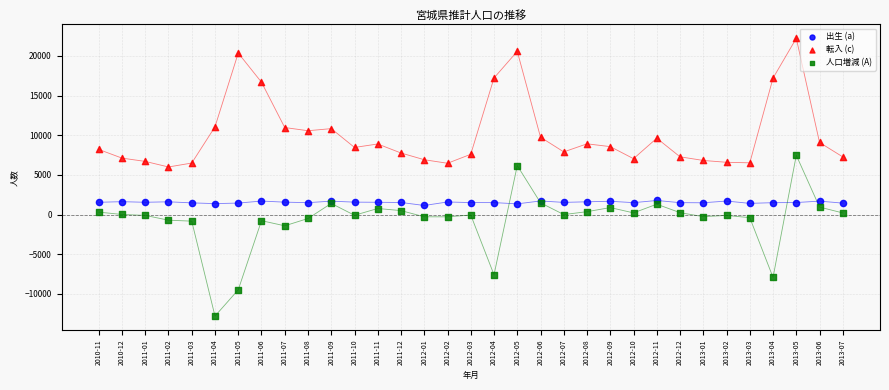

In the 人口増減 (A) series, what Y value is closest to -2658?

-1415